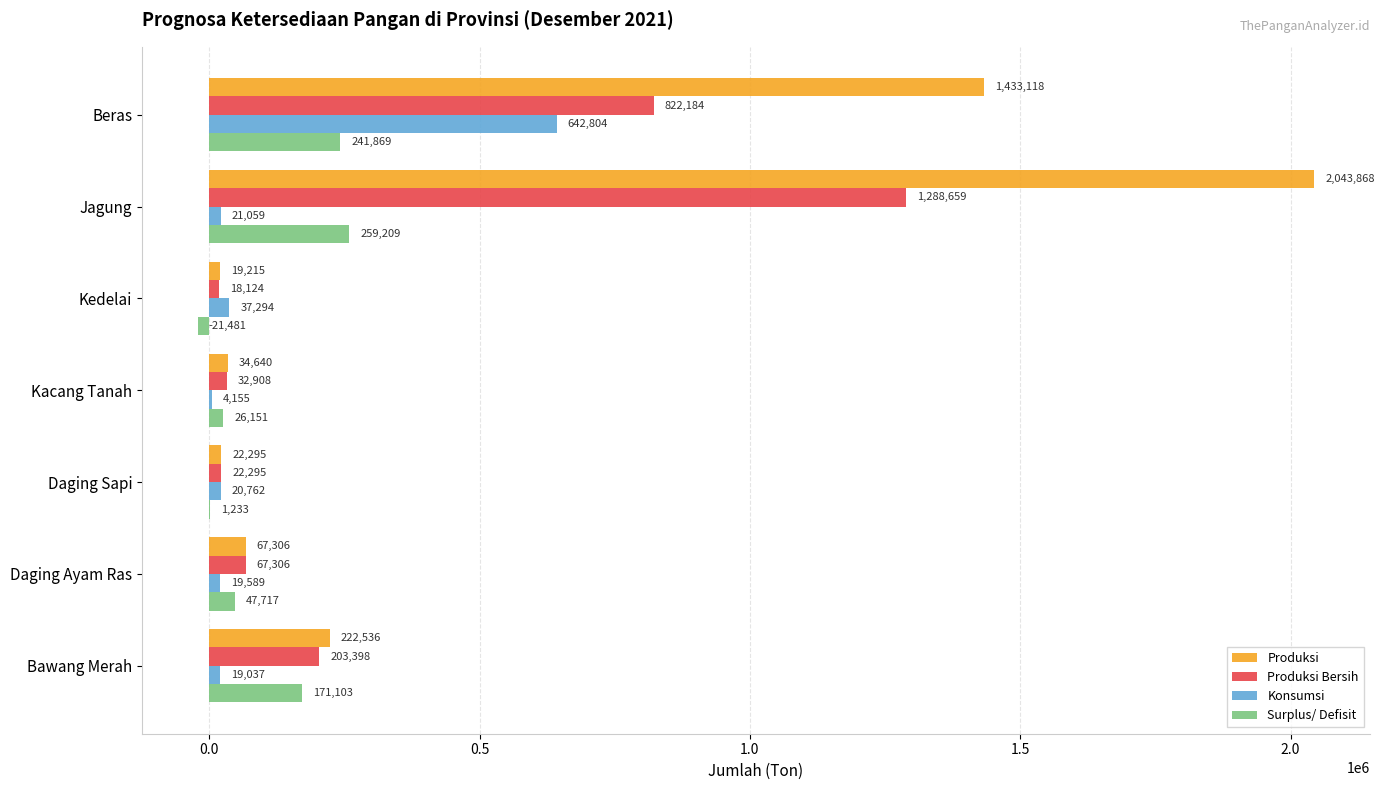

What is the average value of the Konsumsi series?

109242.9